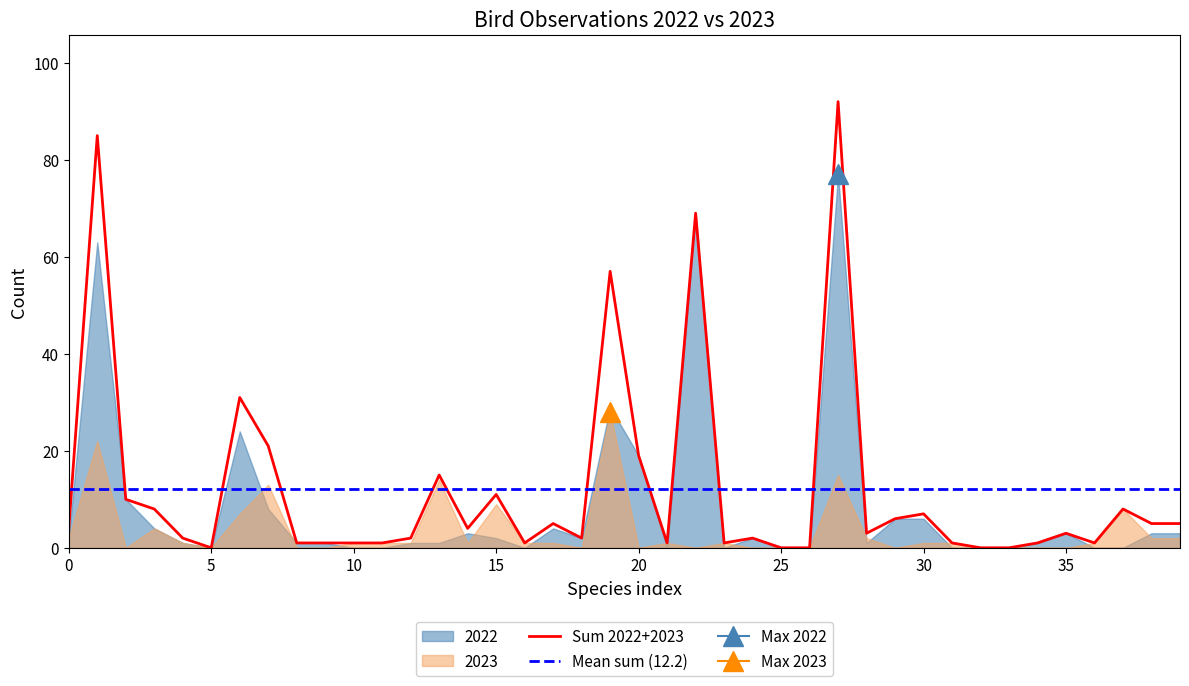

True or false: Sum 2022+2023 has a value of 3 at 35.

True